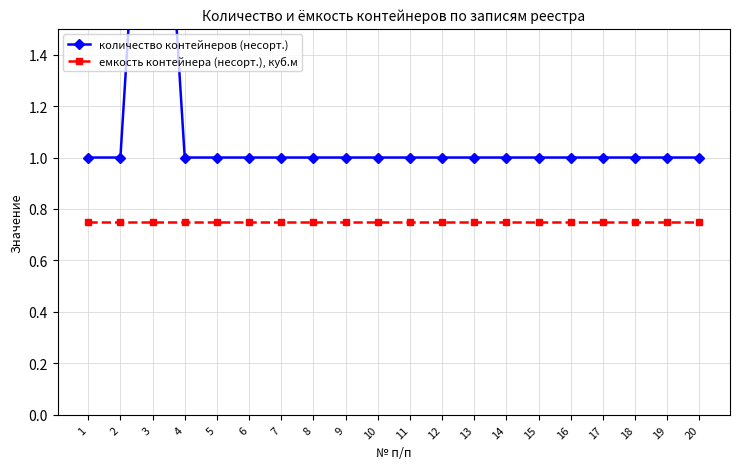

True or false: емкость контейнера (несорт.), куб.м has a value of 0.5 at 18.

False